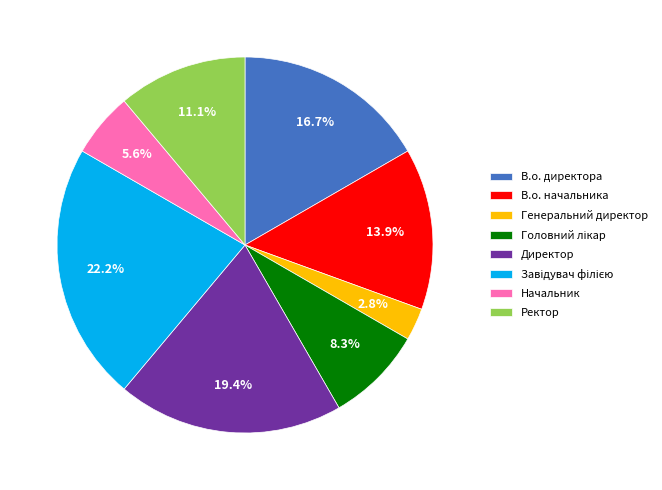

Which category has the smallest portion of the pie?

Генеральний директор